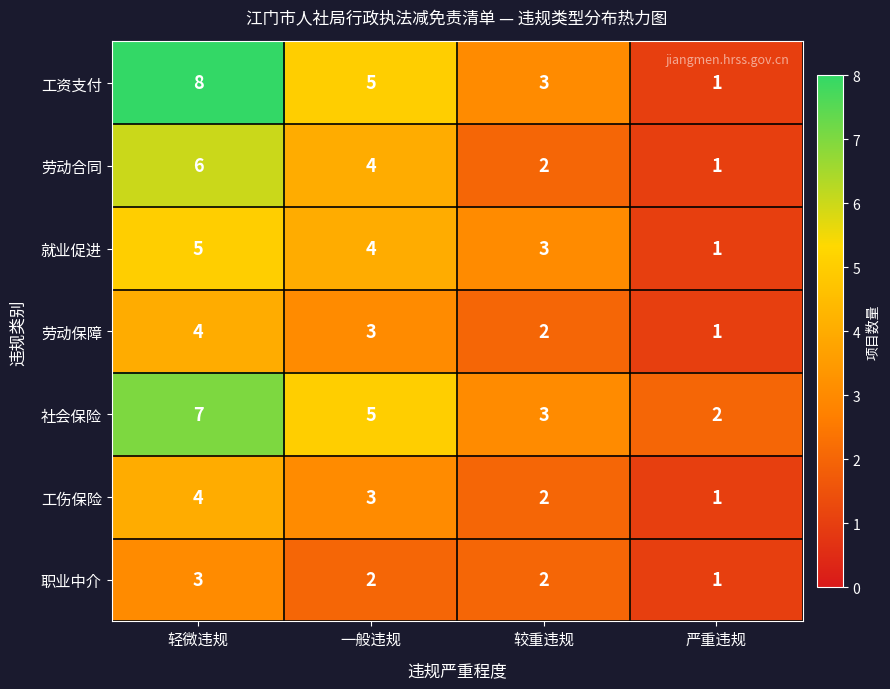

Is it true that 社会保险 equals 3 at 较重违规?

True